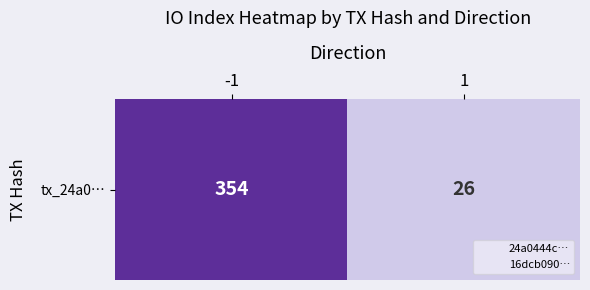

What is the difference between the values at -1 and 1?

328